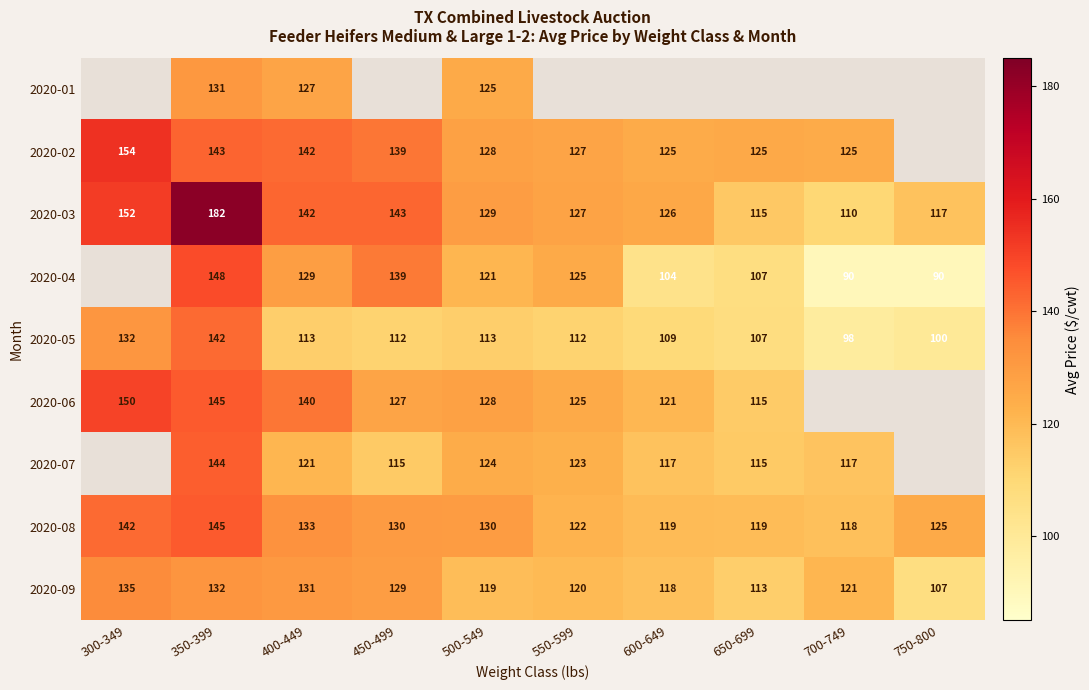

Which label corresponds to the smallest value in the chart?

750-800